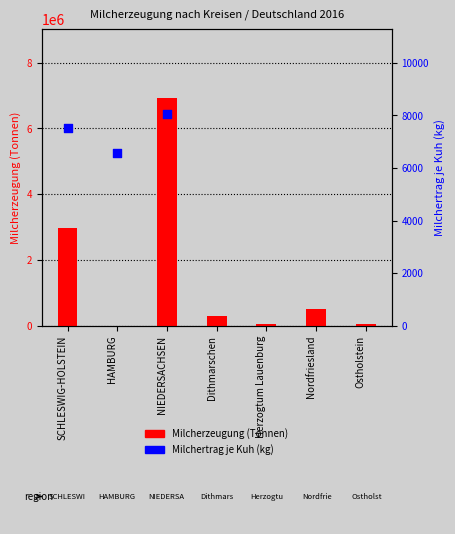

What are all the series names shown in the legend?

Milcherzeugung (Tonnen), Milchertrag je Kuh (kg)